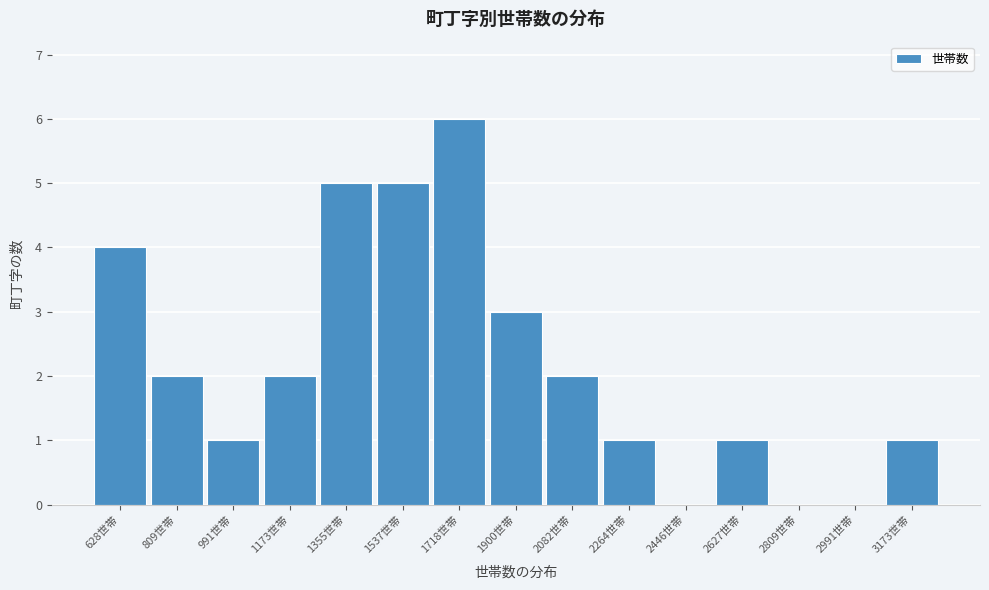

Reading left to right, transcribe all the data shown in this chart.

628世帯=4	809世帯=2	991世帯=1	1173世帯=2	1355世帯=5	1537世帯=5	1718世帯=6	1900世帯=3	2082世帯=2	2264世帯=1	2446世帯=0	2627世帯=1	2809世帯=0	2991世帯=0	3173世帯=1